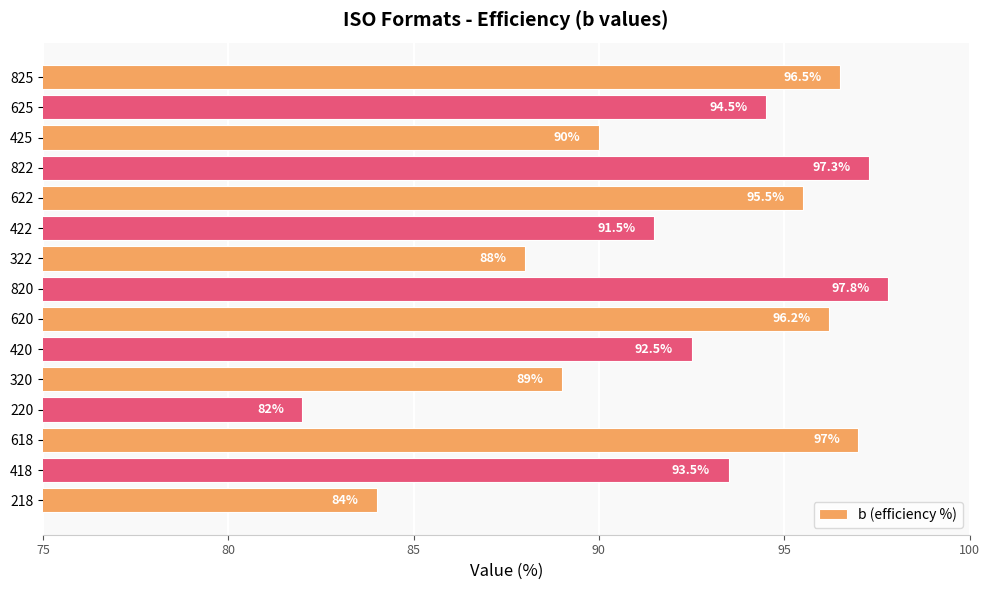

At which label is the value closest to 89?

320